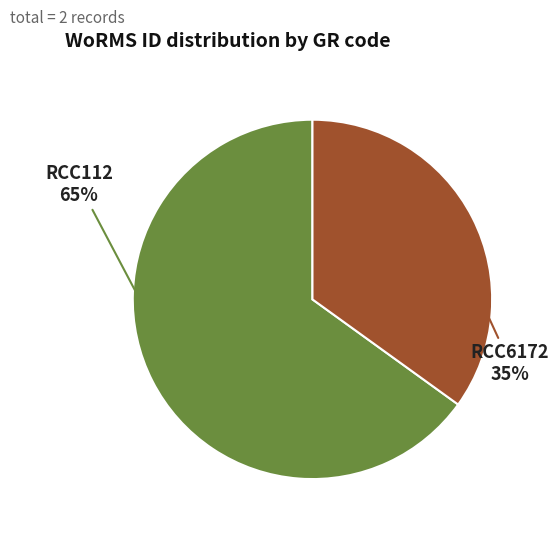

To the nearest percent, what is the average slice percentage?

50%